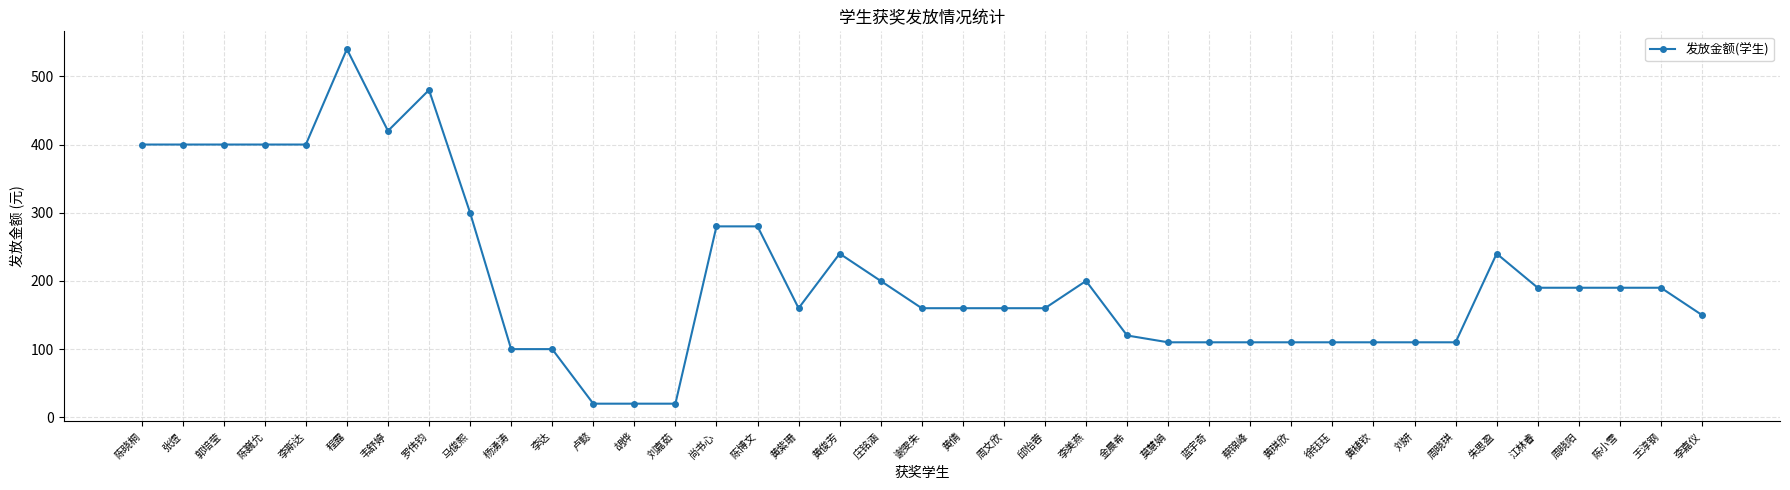

At which category does the chart reach its peak across all series?

程露